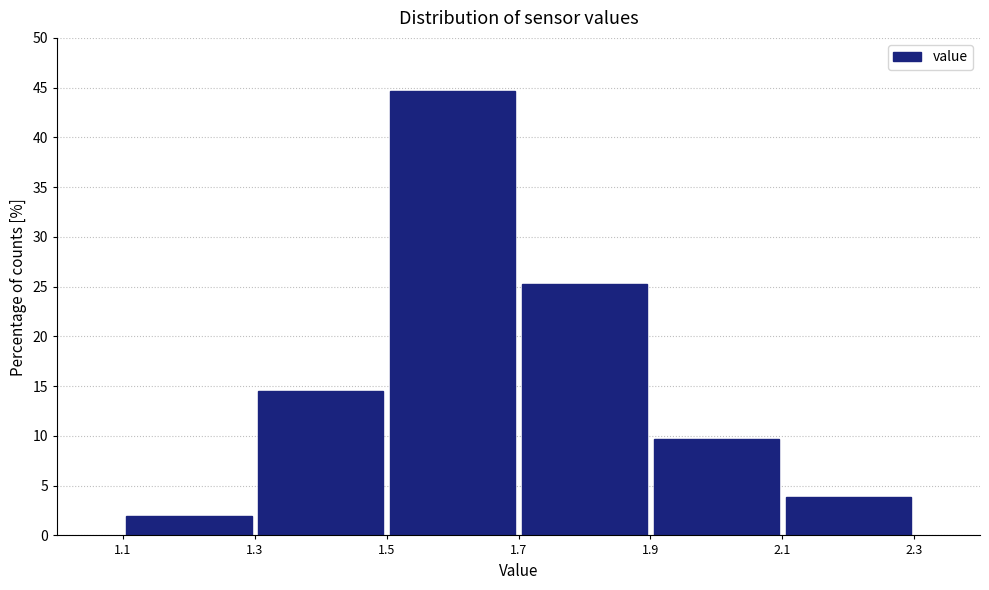

Reading left to right, list every bar in this chart as the range it spans on the x-axis followed by its height. The values are not printed on the chart, so give them approximately, as read against the axis.

1.1 to 1.3: 2.0
1.3 to 1.5: 14.5
1.5 to 1.7: 44.5
1.7 to 1.9: 25.0
1.9 to 2.1: 9.5
2.1 to 2.3: 4.0